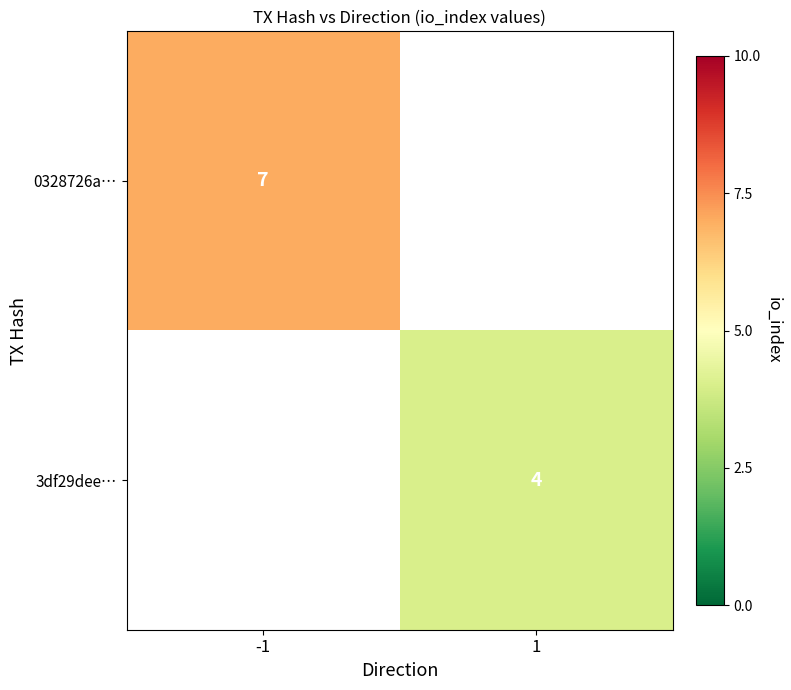

How many data points does each series have?

2